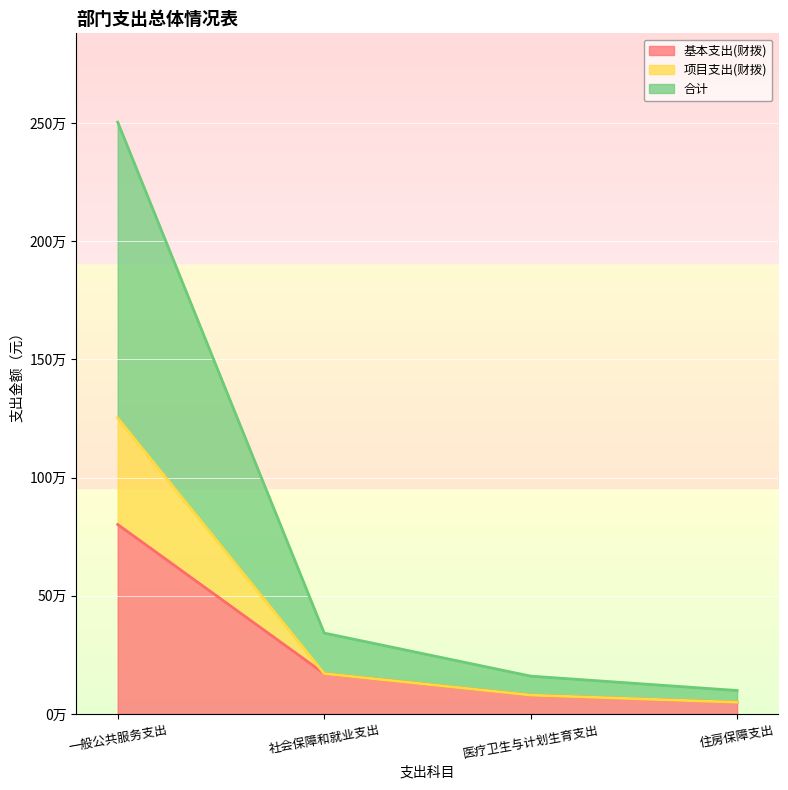

What is the average value of the 基本支出(财拨) series?

275725.9